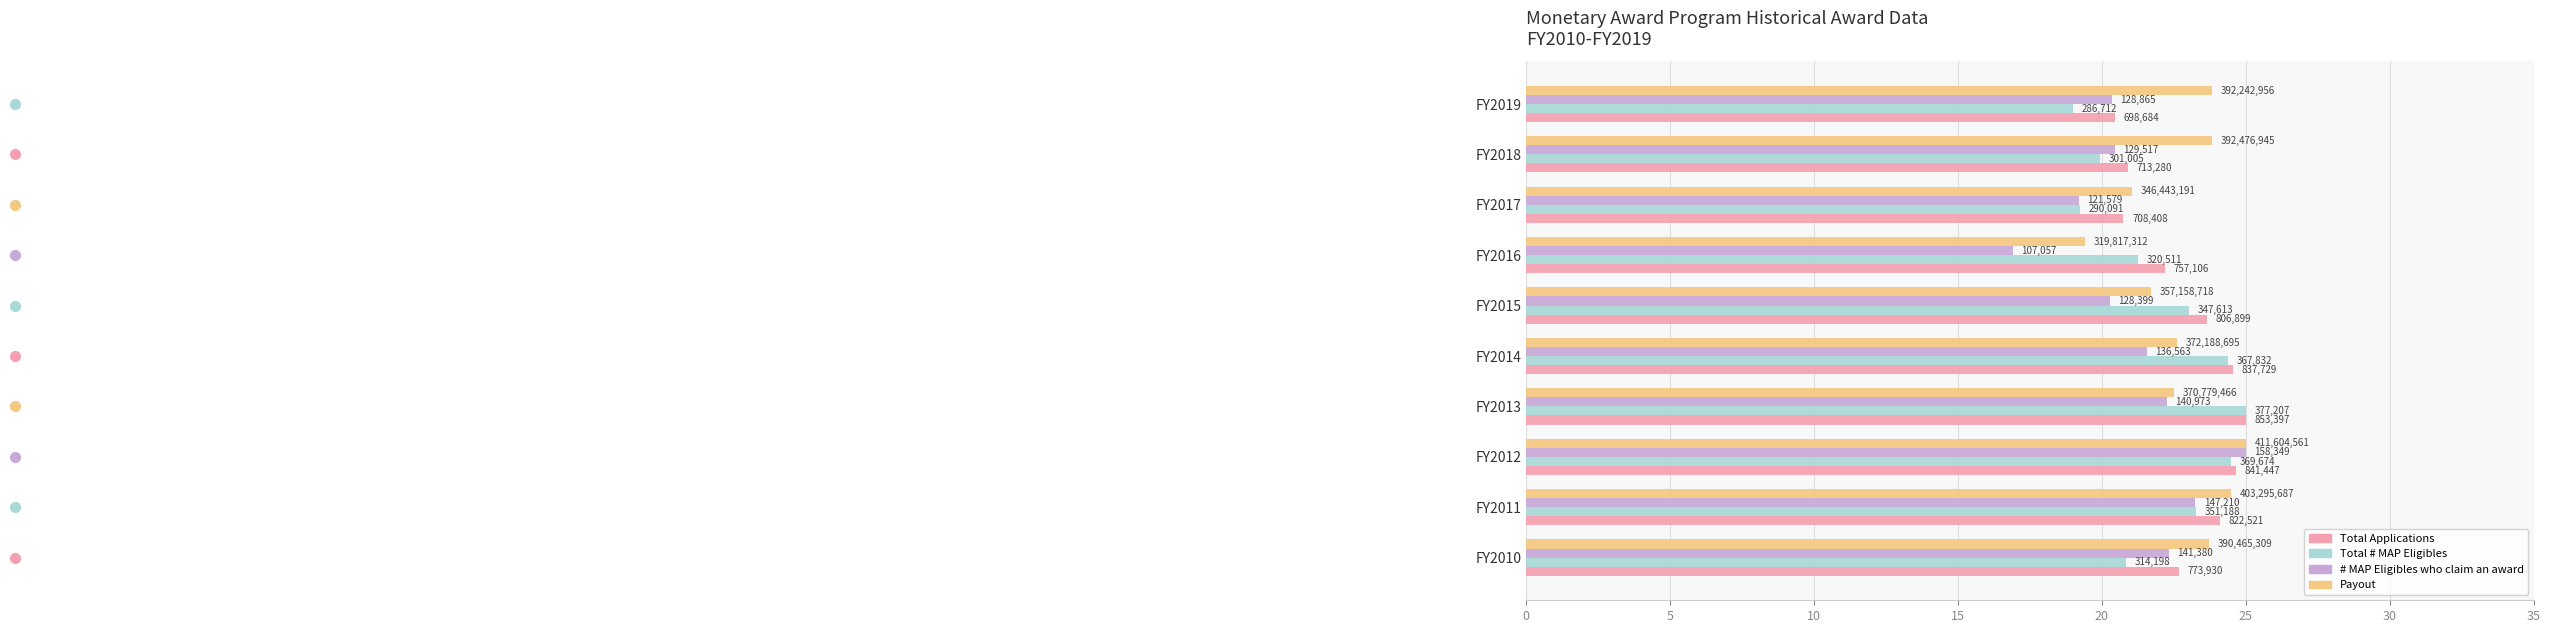

What are all the series names shown in the legend?

Total Applications, Total # MAP Eligibles, # MAP Eligibles who claim an award, Payout